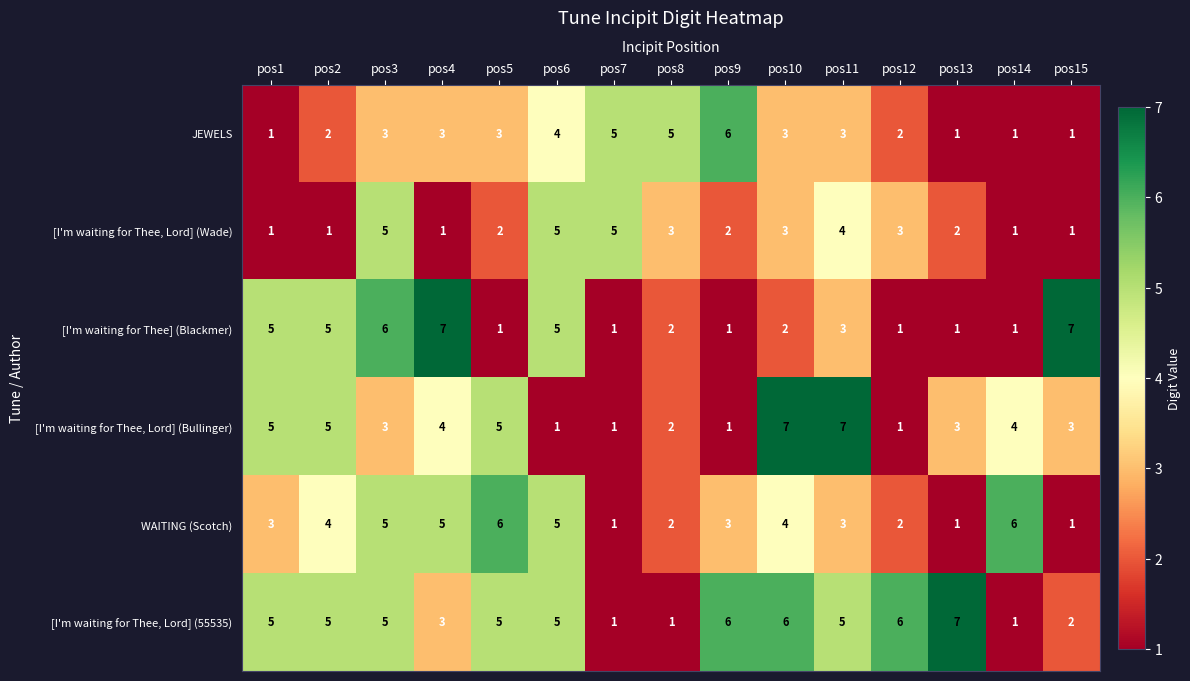

How many categories are shown in the chart?

15